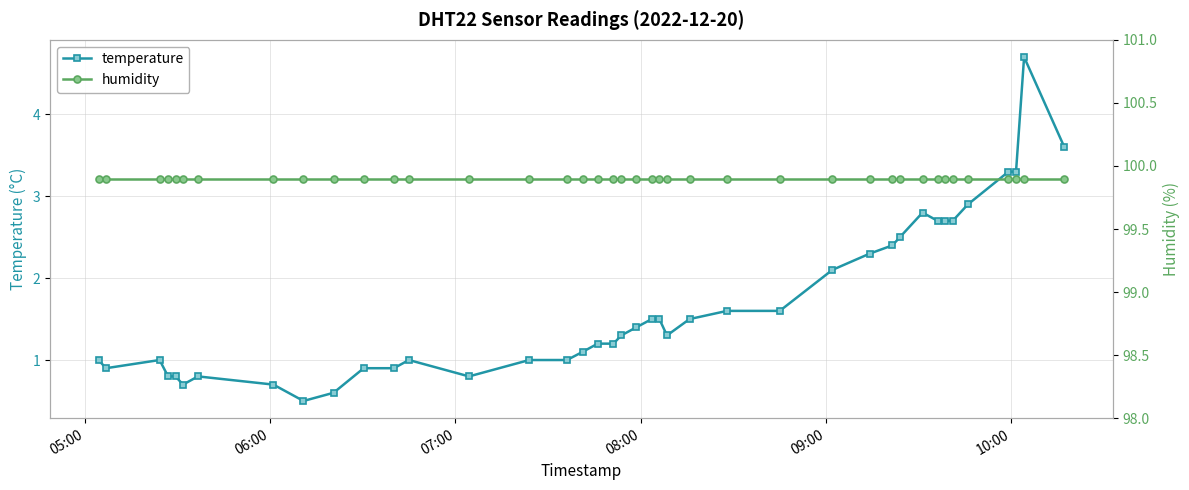

Reading left to right, transcribe all the data shown in this chart.

temperature: 1.0	0.9	1.0	0.8	0.8	0.7	0.8	0.7	0.5	0.6	0.9	0.9	1.0	0.8	1.0	1.0	1.1	1.2	1.2	1.3	1.4	1.5	1.5	1.3	1.5	1.6	1.6	2.1	2.3	2.4	2.5	2.8	2.7	2.7	2.7	2.9	3.3	3.3	4.7	3.6
humidity: 99.9	99.9	99.9	99.9	99.9	99.9	99.9	99.9	99.9	99.9	99.9	99.9	99.9	99.9	99.9	99.9	99.9	99.9	99.9	99.9	99.9	99.9	99.9	99.9	99.9	99.9	99.9	99.9	99.9	99.9	99.9	99.9	99.9	99.9	99.9	99.9	99.9	99.9	99.9	99.9